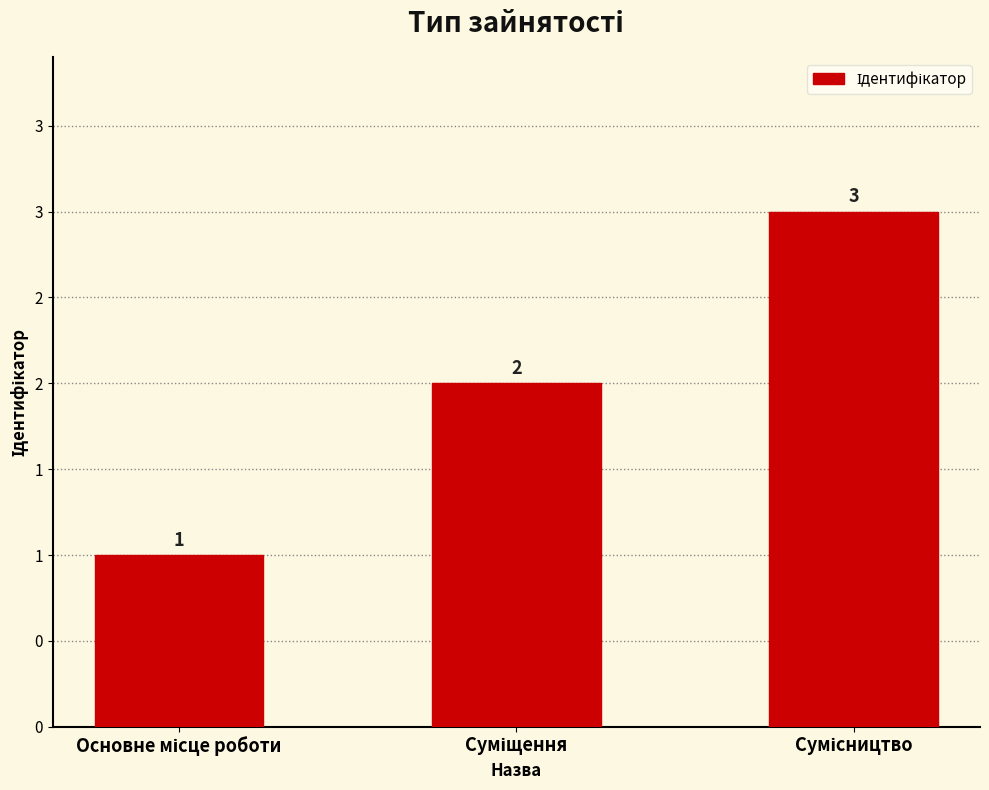

Rank the categories by value from lowest to highest.

Основне місце роботи, Суміщення, Сумісництво